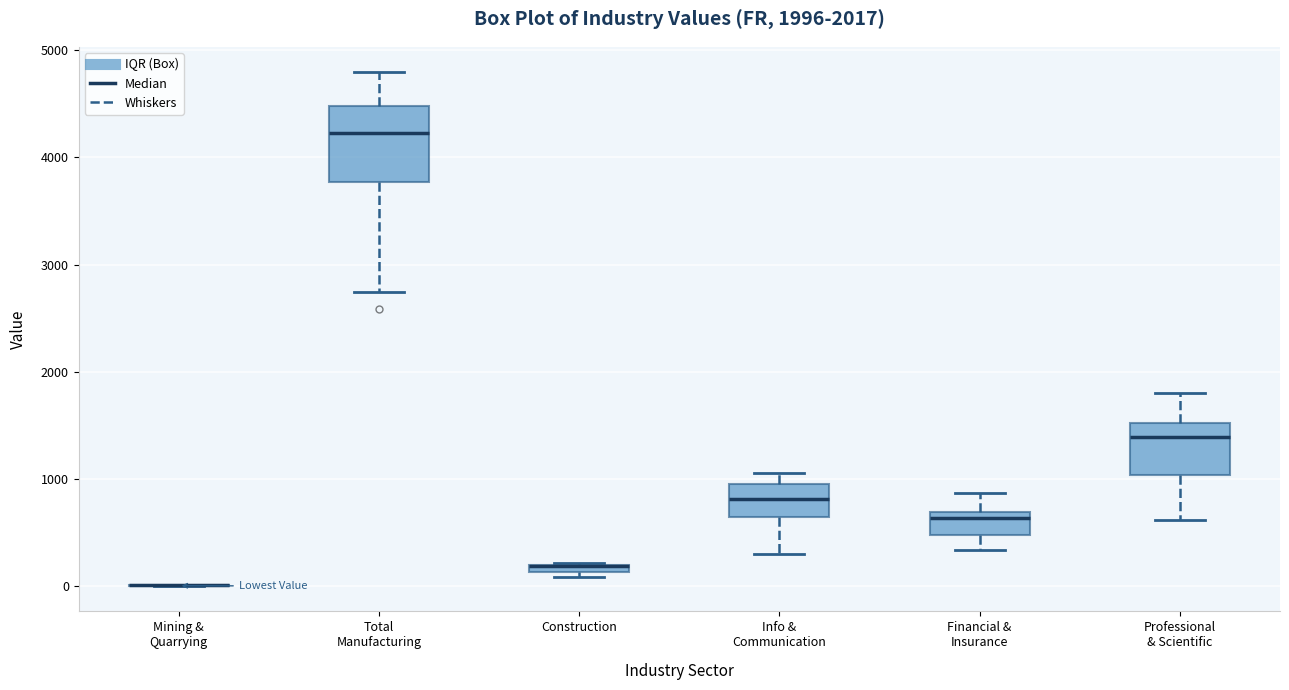

Comparing the boxes themselves (not the whiskers), which one is the tallest?

Total Manufacturing